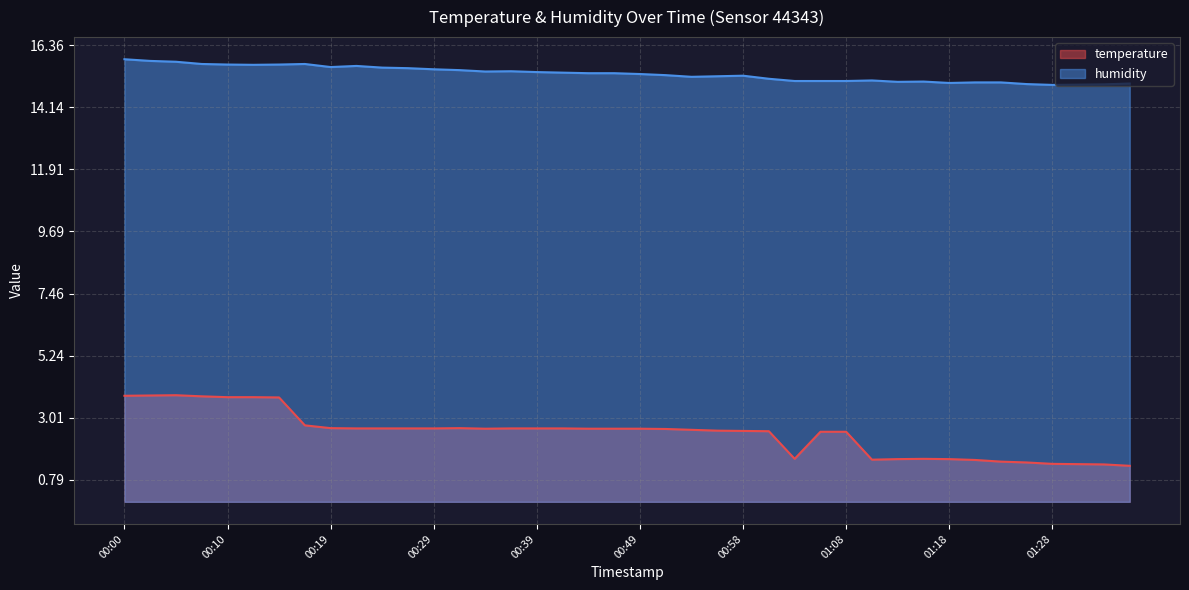

What position from the right is 00:12?

35